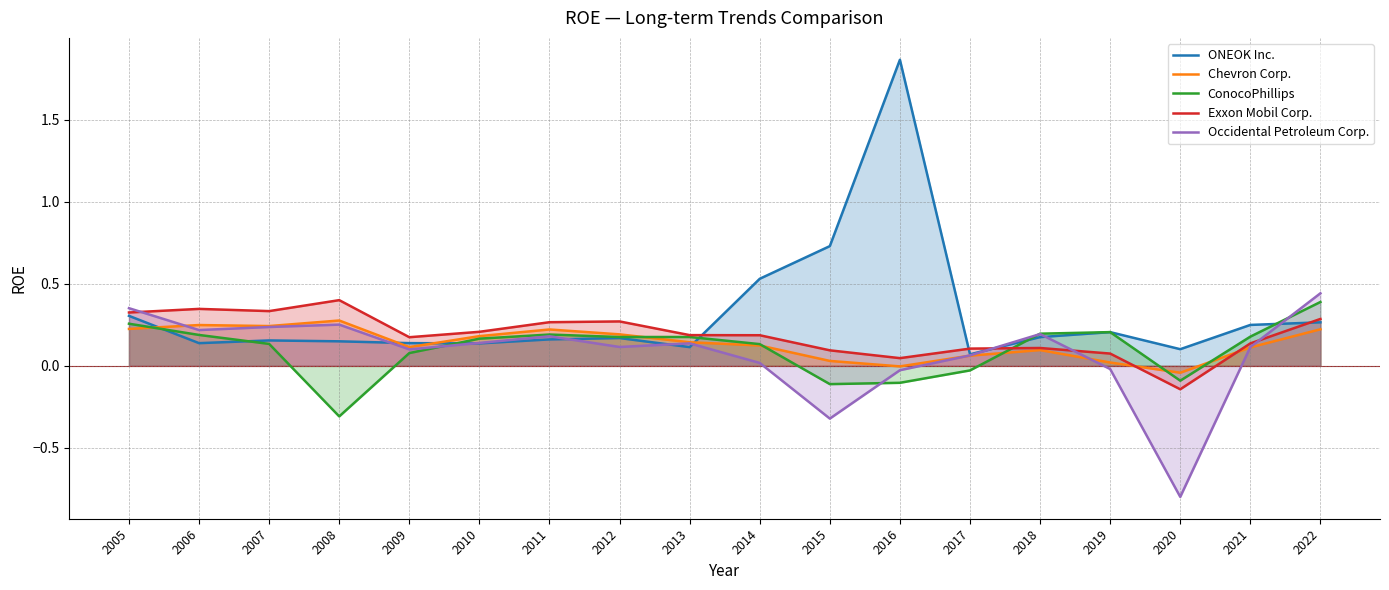

Reading right to left, extract all data points from this chart.

ONEOK Inc.: 0.3	0.2	0.1	0.2	0.2	0.1	1.9	0.7	0.5	0.1	0.2	0.2	0.1	0.1	0.1	0.2	0.1	0.3
Chevron Corp.: 0.2	0.1	-0.0	0.0	0.1	0.1	-0.0	0.0	0.1	0.1	0.2	0.2	0.2	0.1	0.3	0.2	0.2	0.2
ConocoPhillips: 0.4	0.2	-0.1	0.2	0.2	-0.0	-0.1	-0.1	0.1	0.2	0.2	0.2	0.2	0.1	-0.3	0.1	0.2	0.3
Exxon Mobil Corp.: 0.3	0.1	-0.1	0.1	0.1	0.1	0.0	0.1	0.2	0.2	0.3	0.3	0.2	0.2	0.4	0.3	0.3	0.3
Occidental Petroleum Corp.: 0.4	0.1	-0.8	-0.0	0.2	0.1	-0.0	-0.3	0.0	0.1	0.1	0.2	0.1	0.1	0.3	0.2	0.2	0.4